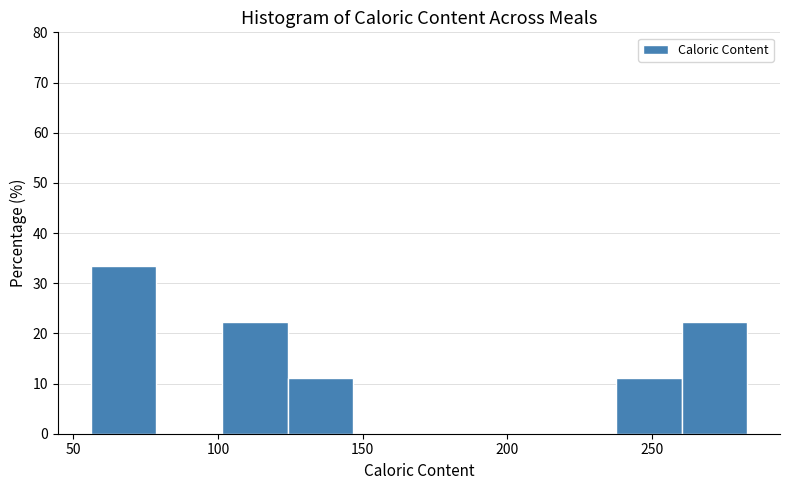

What is the height of the bar covering 125 to 145 on the x-axis? Neither the bar edges nor the heights are printed on the chart, so give them approximately, as read against the axes.

11